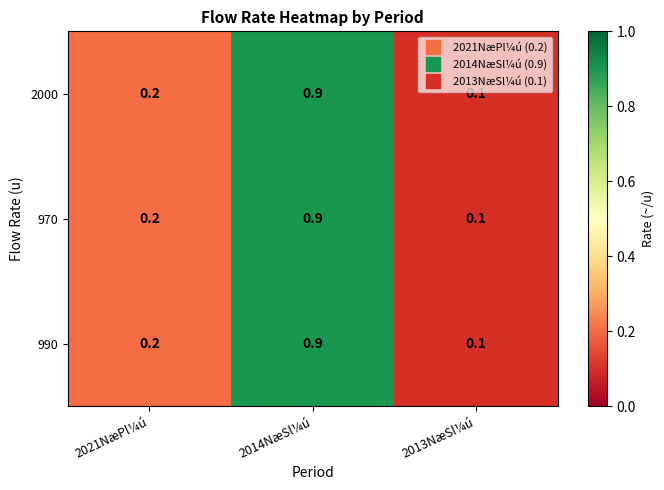

At how many categories does at least one series exceed 0?

3